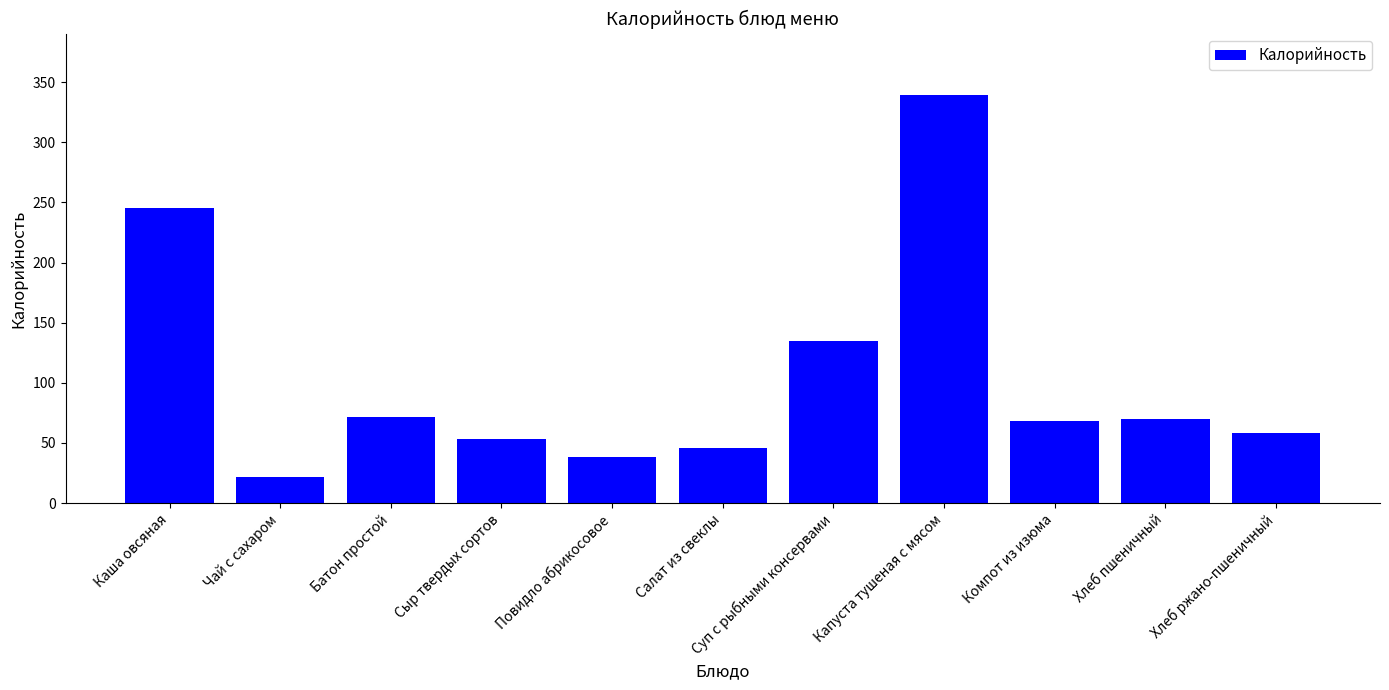

Is it true that the value at Повидло абрикосовое is 67.2?

False